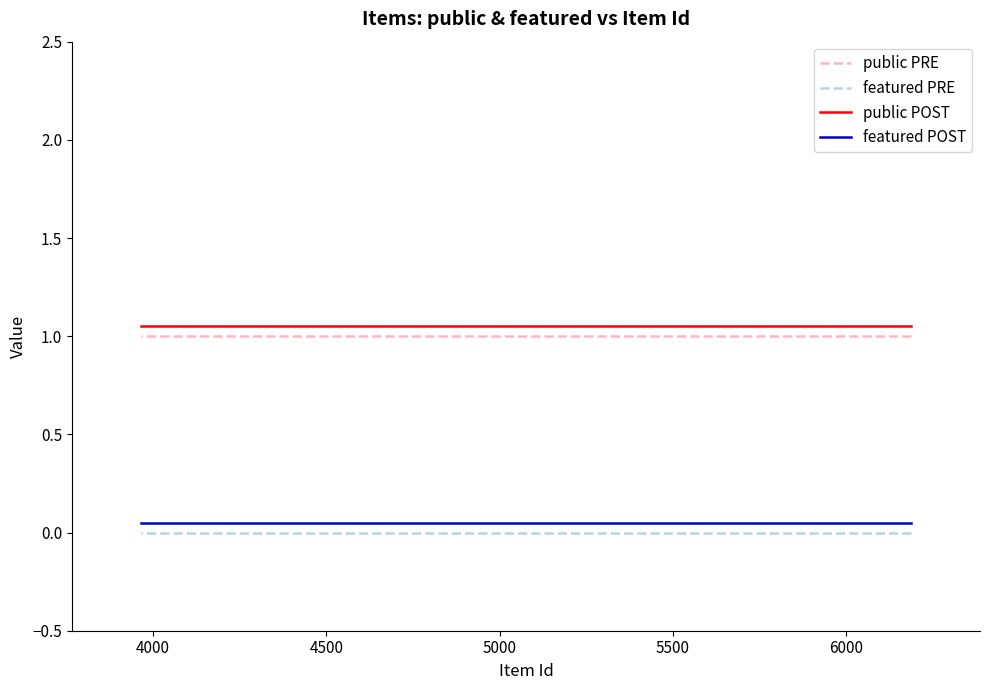

Is the value of featured POST at 10 greater than the value of featured PRE at 8?

Yes